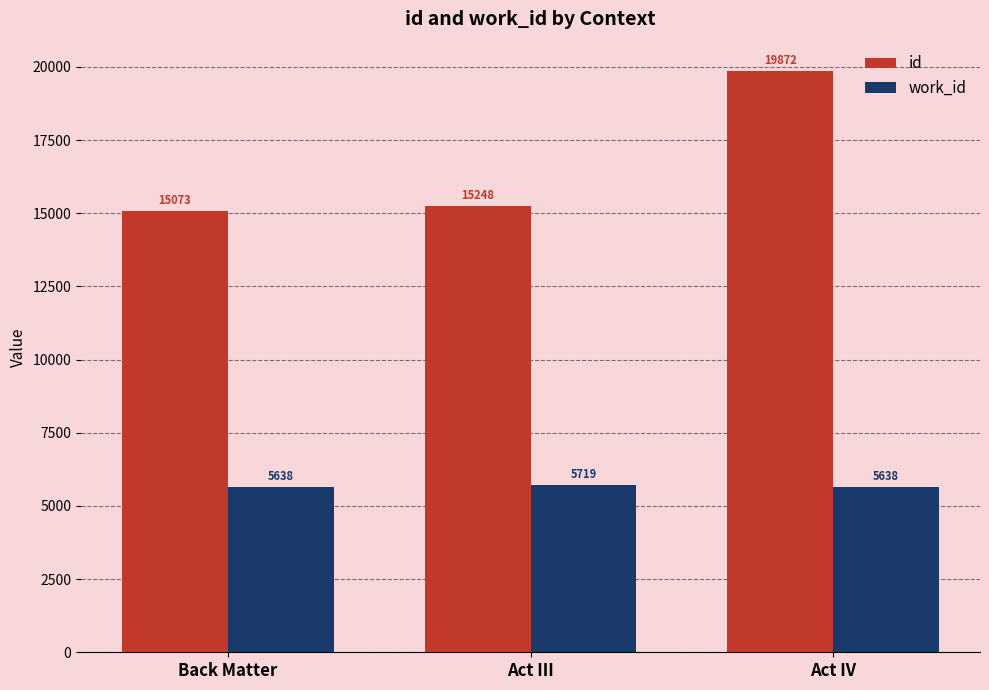

True or false: work_id has a value of 5638 at Act IV.

True